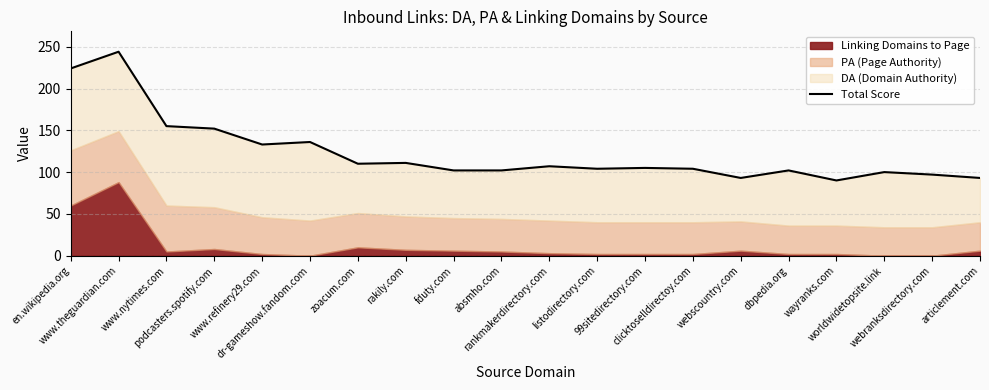

True or false: the data shows 224 at en.wikipedia.org.

True